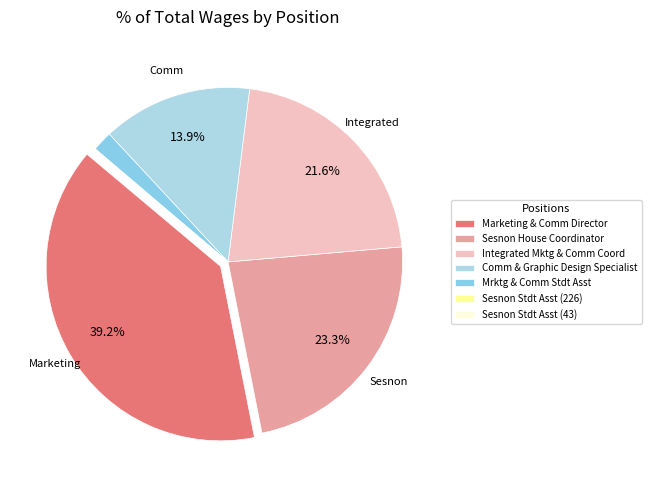

Which category has the biggest portion of the pie?

Marketing & Comm Director